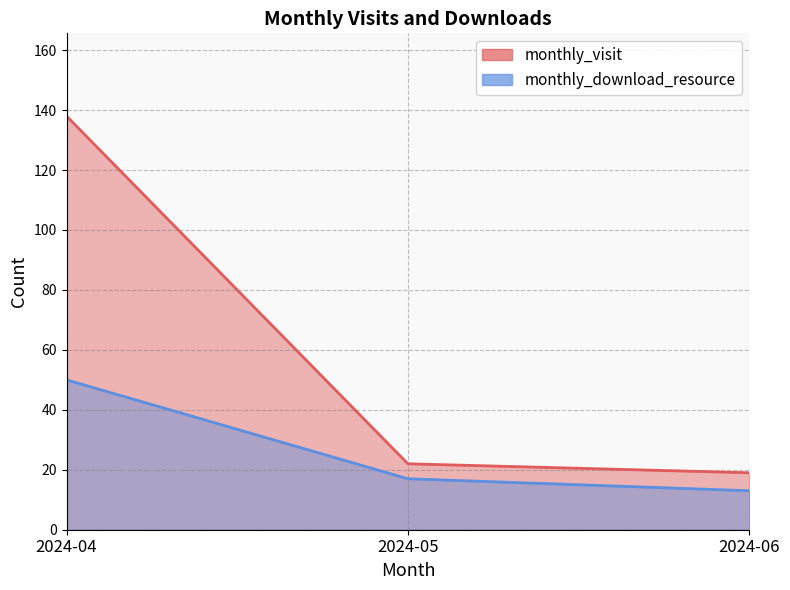

What is the average value of the monthly_download_resource series?

27